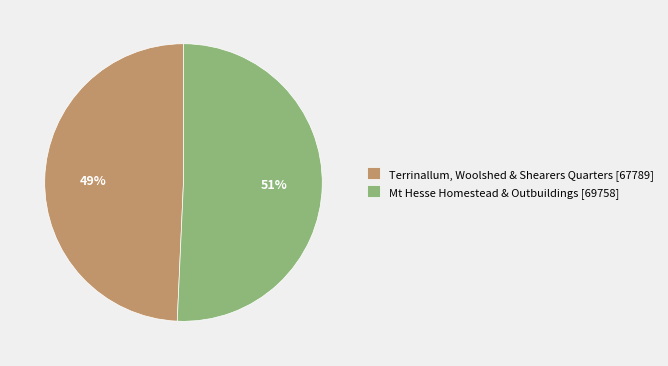

Count the number of slices in the pie.

2